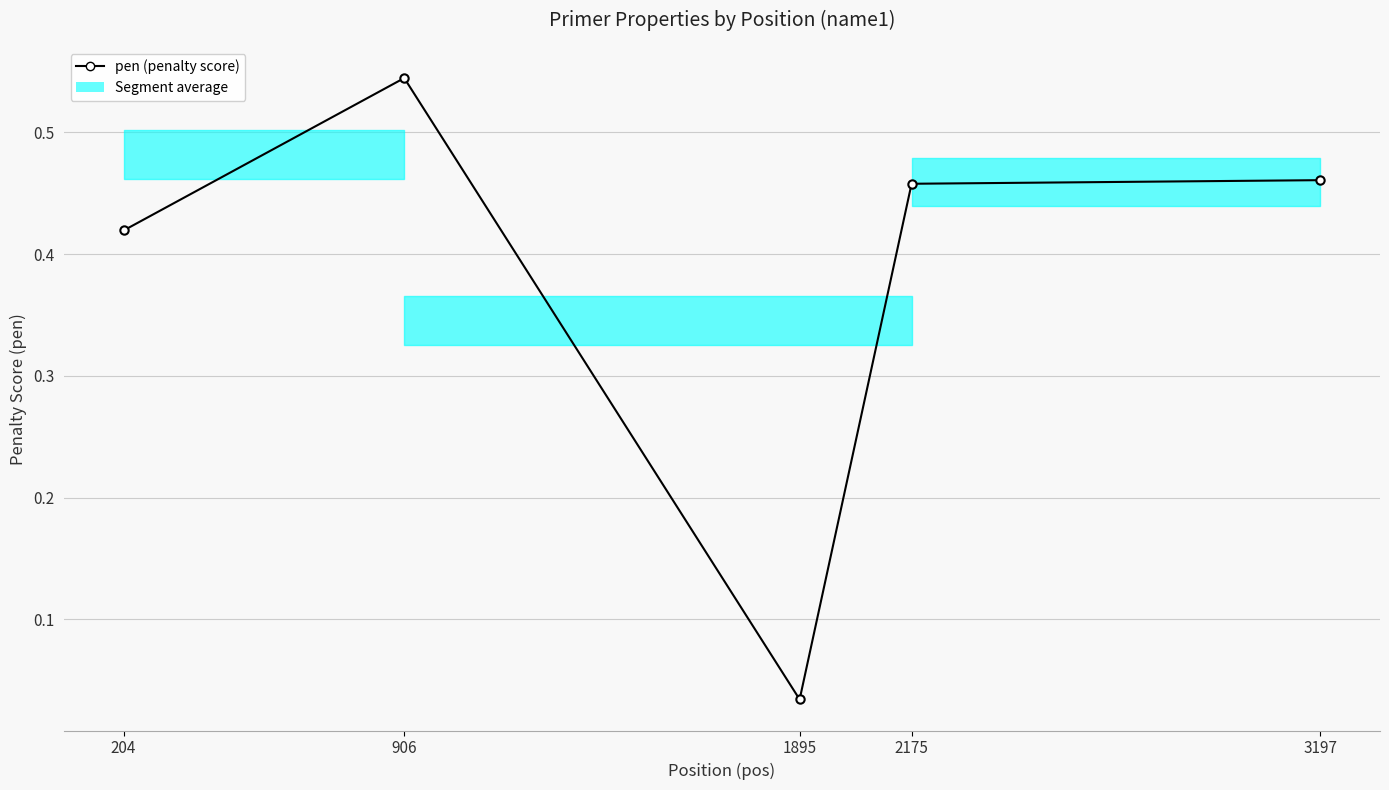

Which has a higher value, 3197 or 1895?

3197